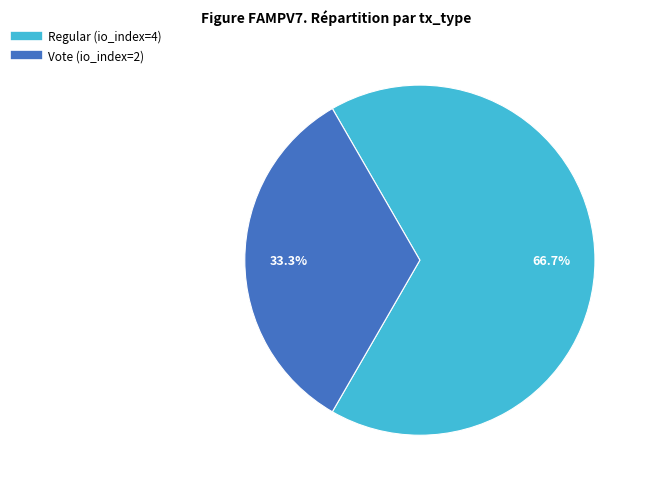

Does any single category account for the majority?

Yes